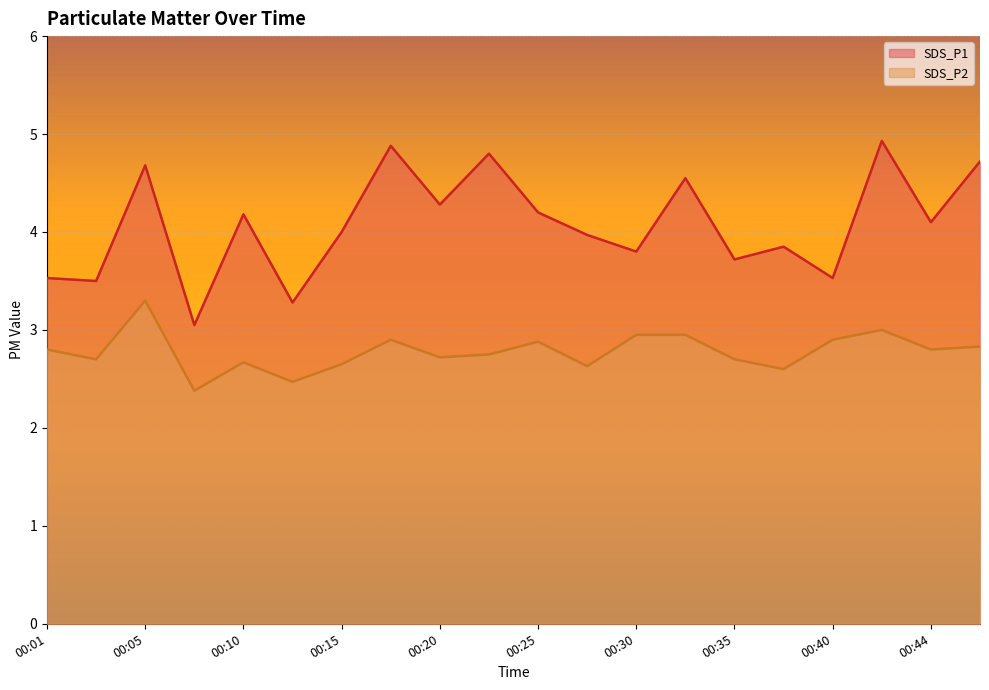

What is the approximate value of SDS_P2 at 00:03?

2.7